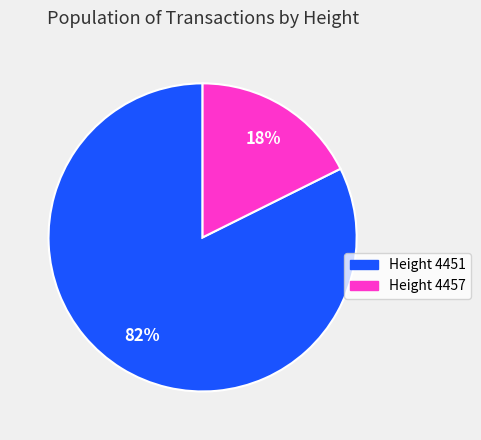

Combined, do Height 4451 and Height 4457 account for over 50%?

Yes